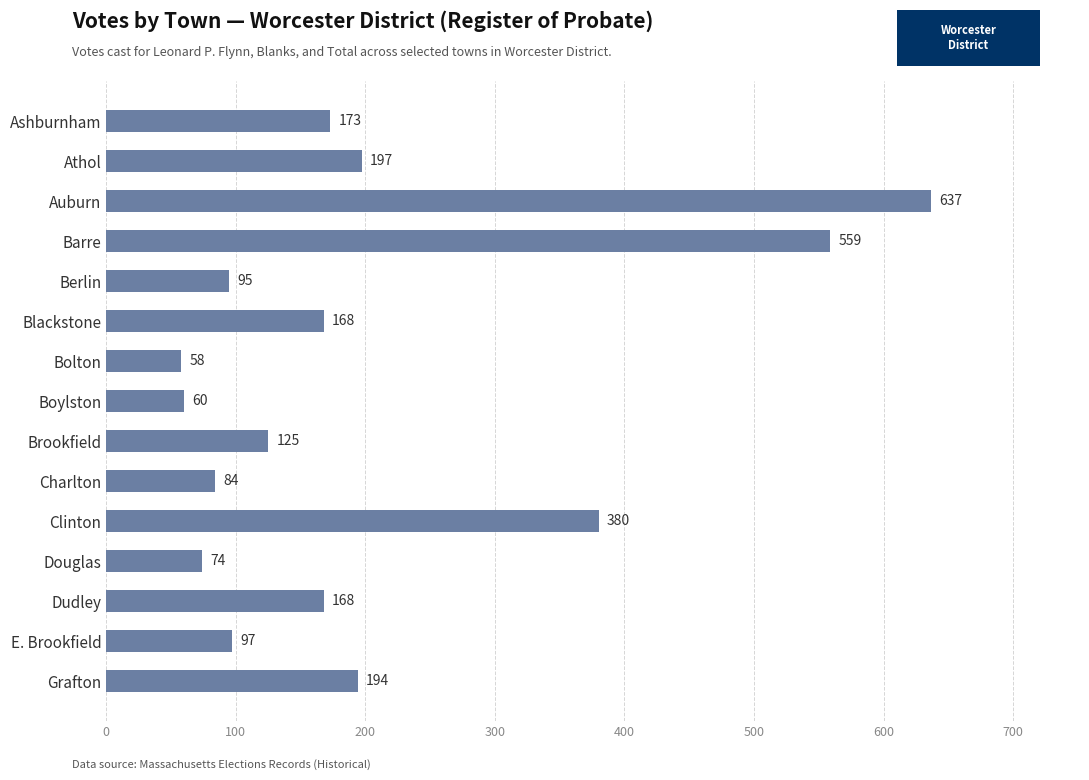

What is the value of the 11th bar from the top?

380